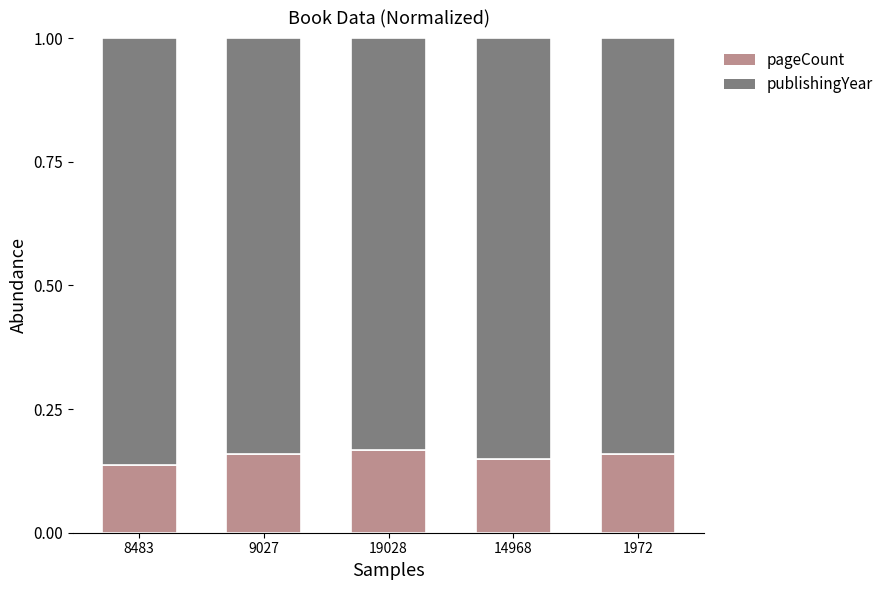

Where is pageCount nearest to the value 0?

8483